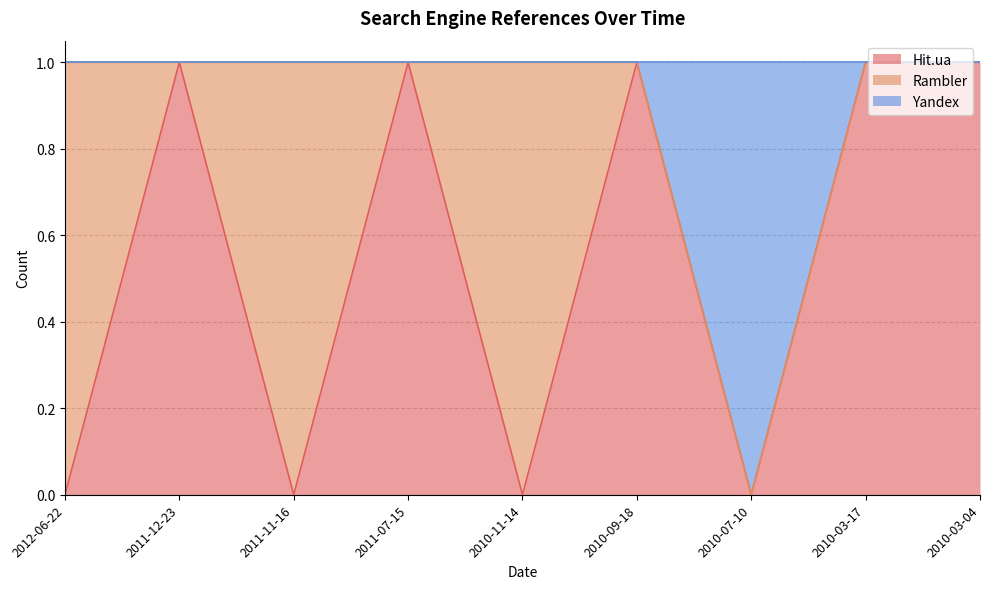

True or false: Hit.ua has a value of 0 at 2011-11-16.

True